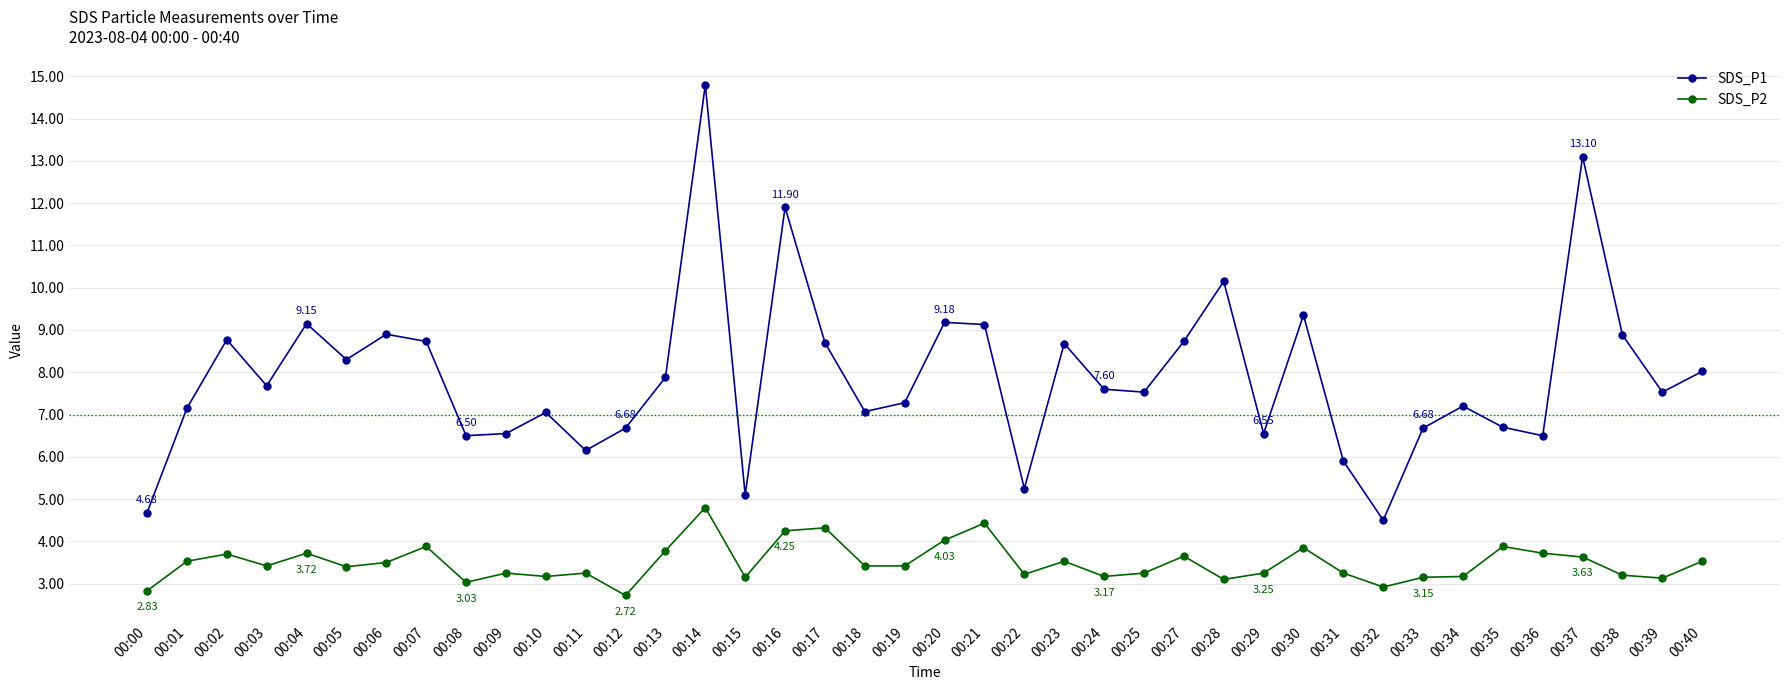

List the series in order of their peak value, highest first.

SDS_P1, SDS_P2